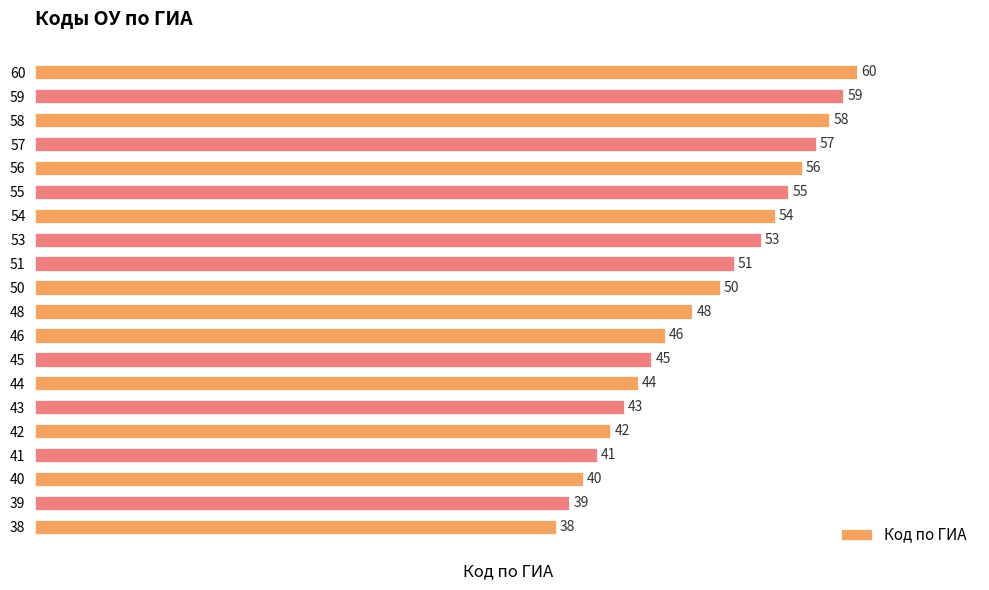

What is the sum of all values?

979